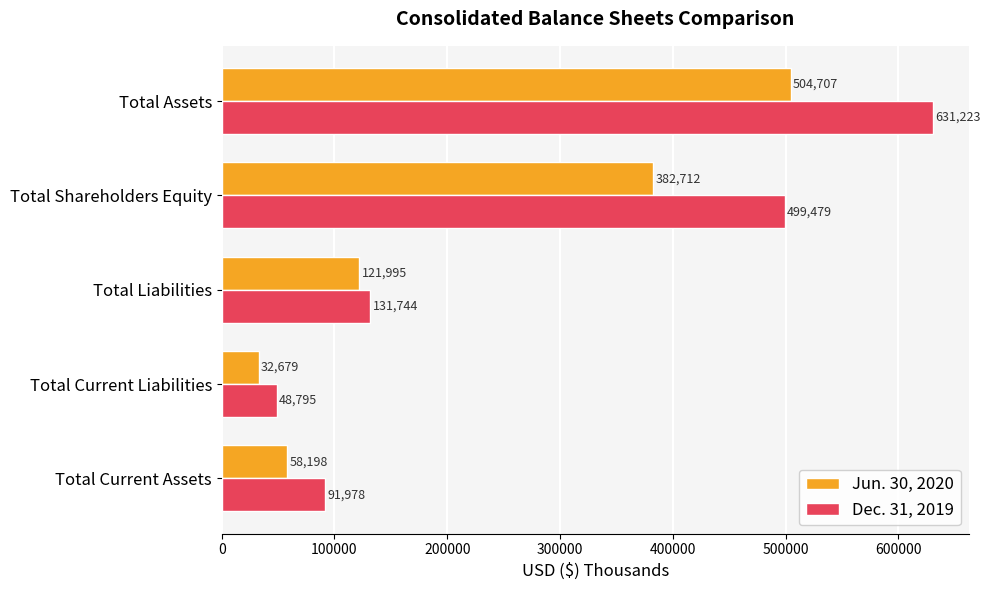

At which label does Dec. 31, 2019 reach its minimum?

Total Current Liabilities